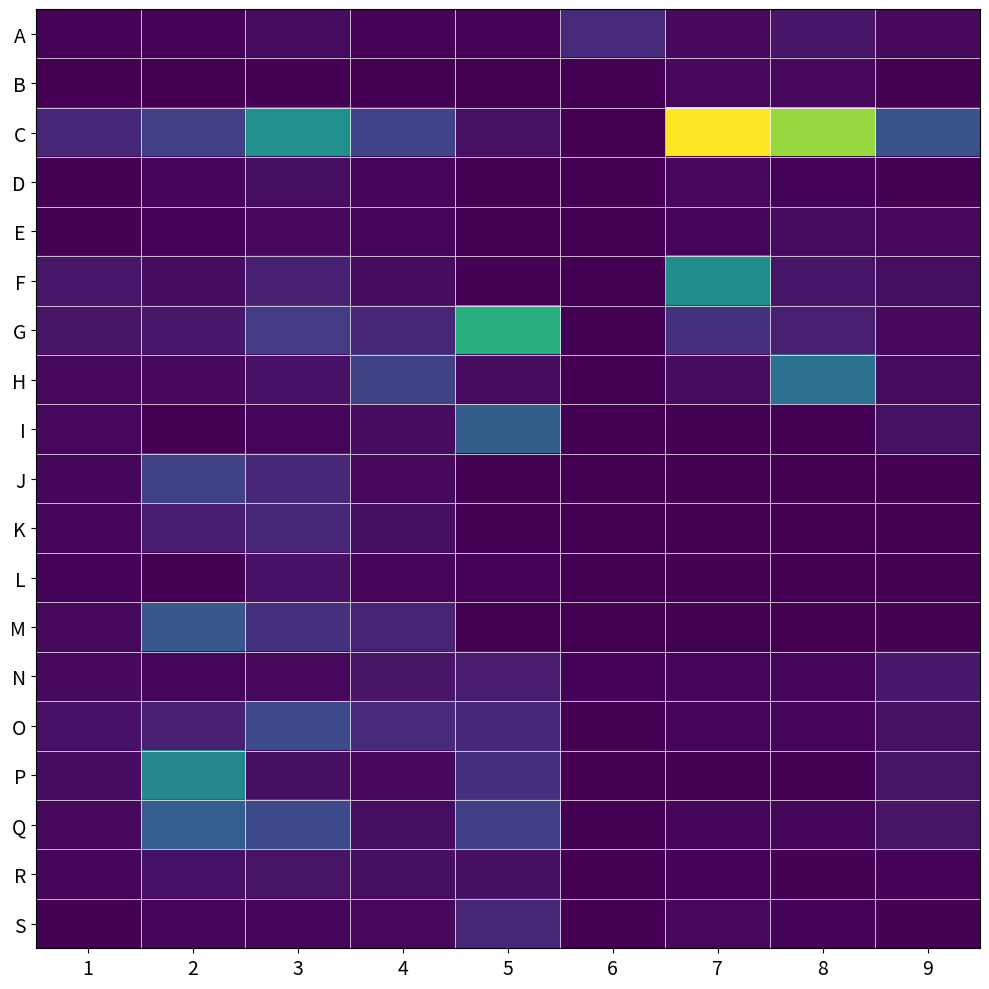

How many series are shown in this chart?

19